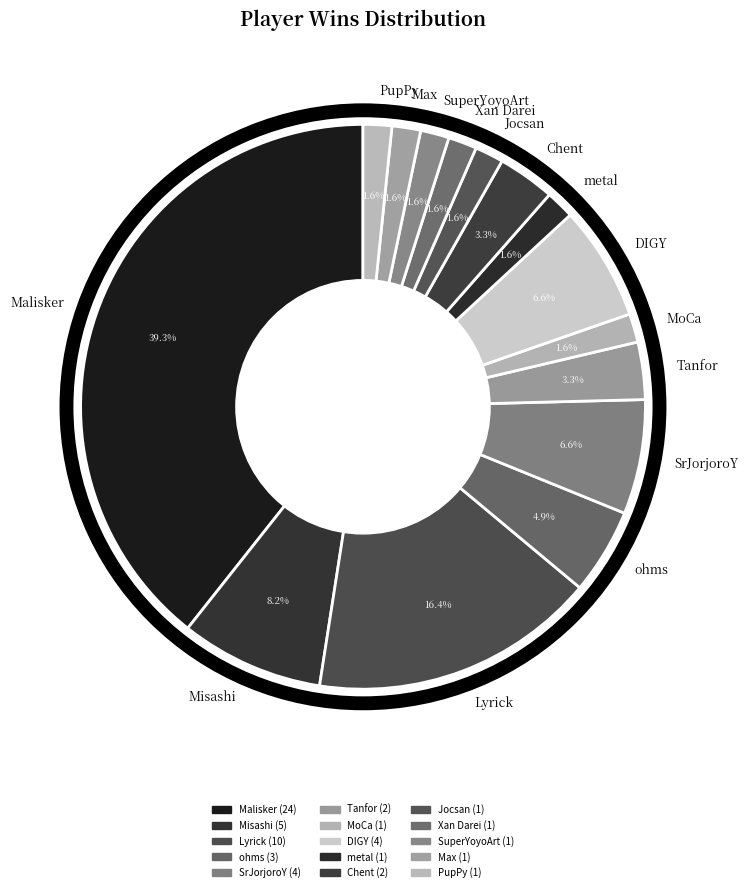

Which category has the biggest portion of the pie?

Malisker